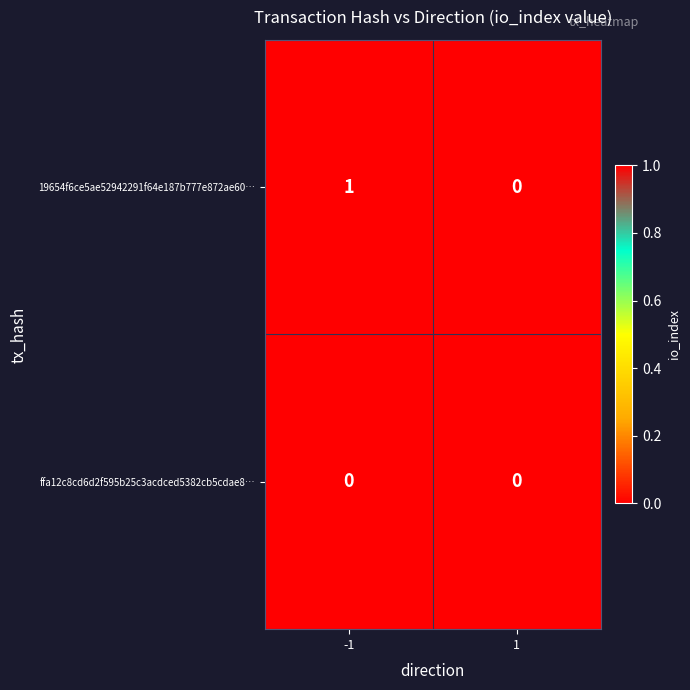

Reading left to right, what are all the values shown in this chart?

19654f6ce5ae52942291f64e187b777e872ae60…: 1	0
ffa12c8cd6d2f595b25c3acdced5382cb5cdae8…: 0	0